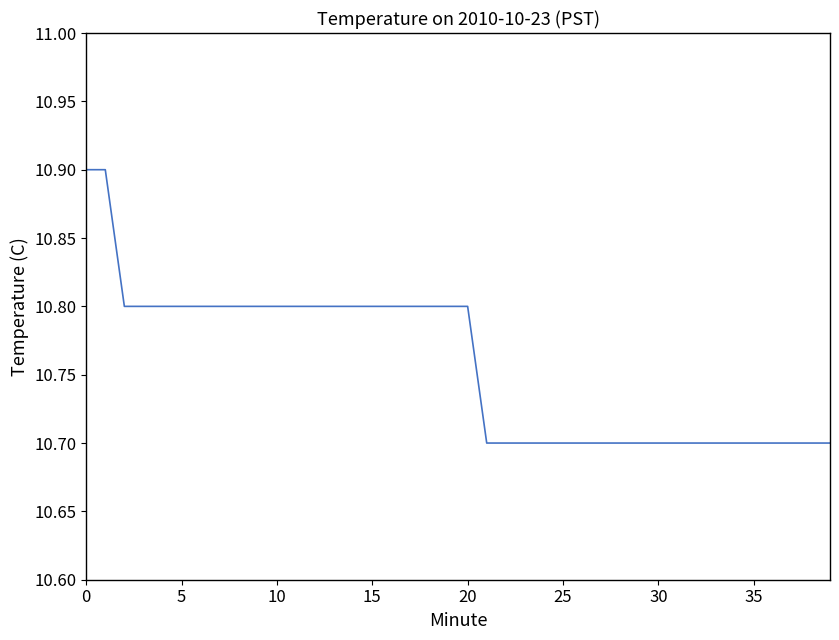

What is the maximum value shown in the chart?

10.9